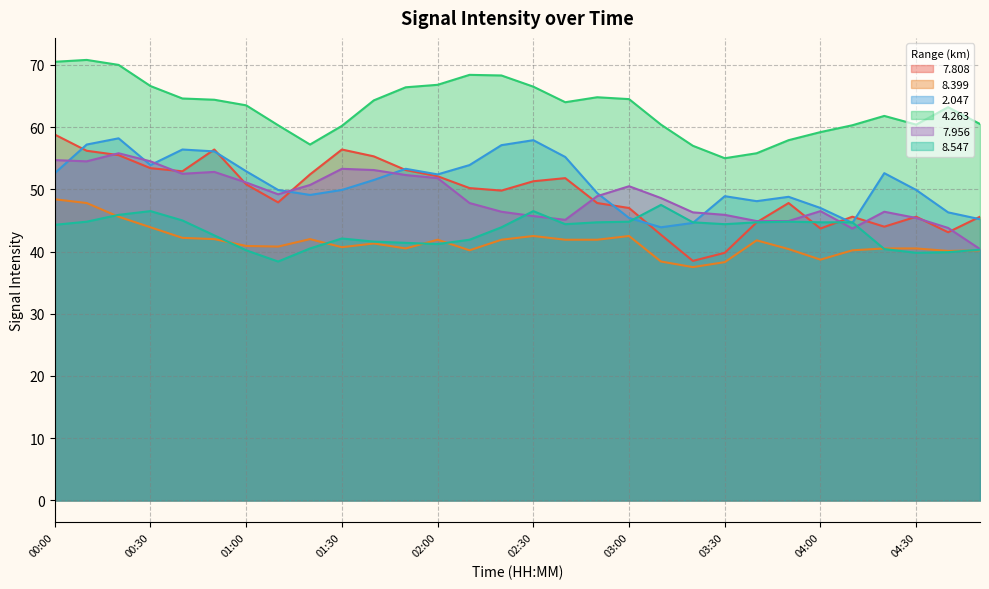

What is the sum of all   4.263 values?

1893.6